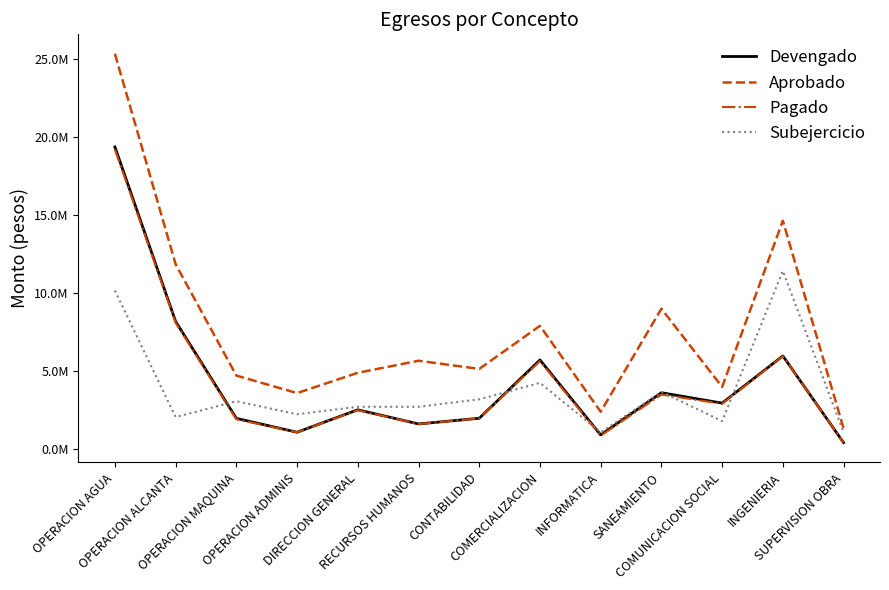

At how many categories does at least one series exceed 6583542?

5